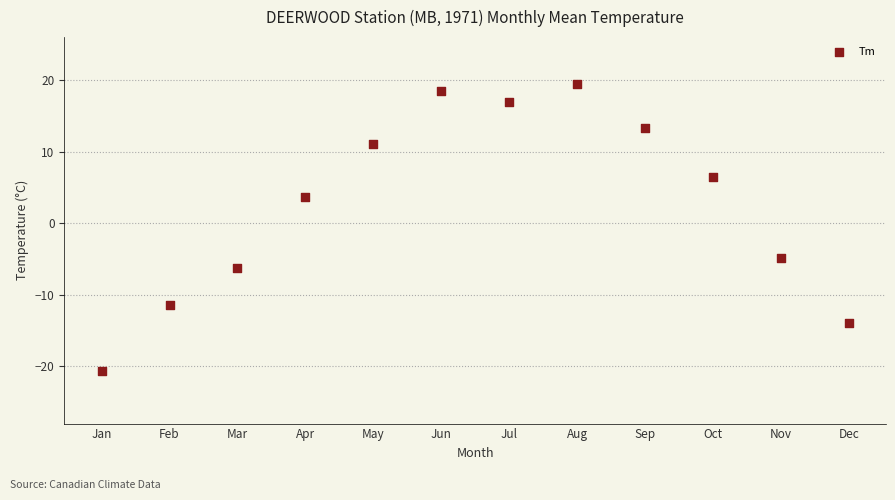

What is the average X value?

6.5